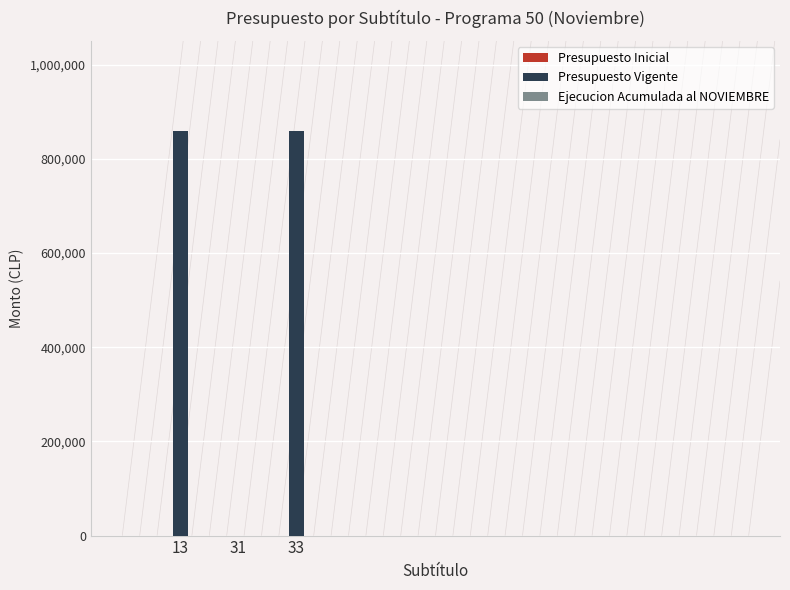

What is the change in value from 13 to 31?

-859575